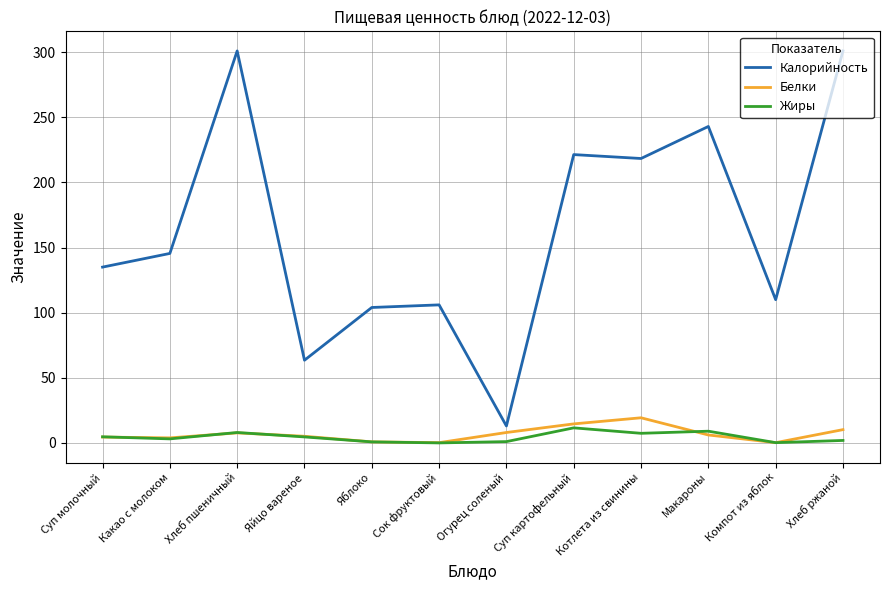

Which series changed the most between Суп молочный and Яблоко?

Калорийность